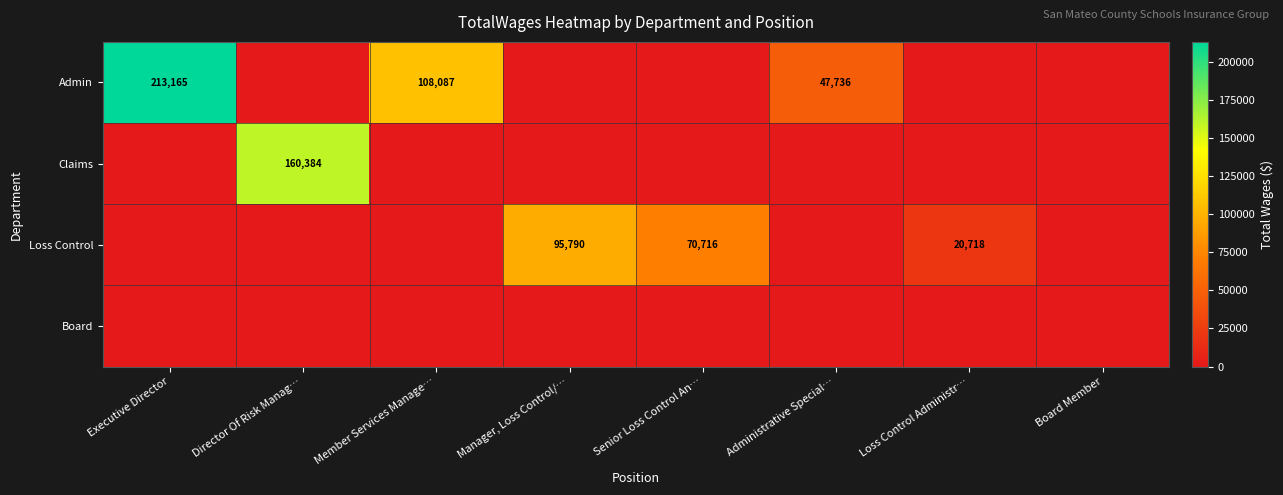

What is the sum of the Admin values at Administrative Special… and Executive Director?

260901